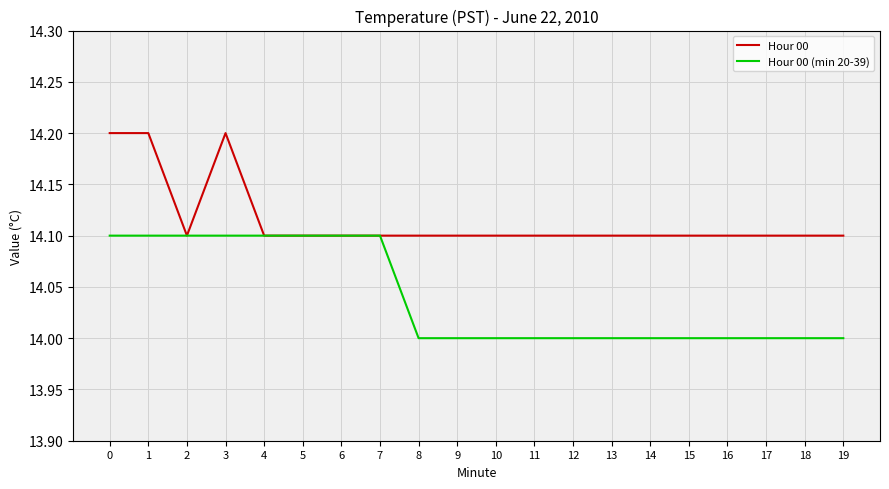

The value of Hour 00 (min 20-39) at 6 is 14.1. True or false?

True